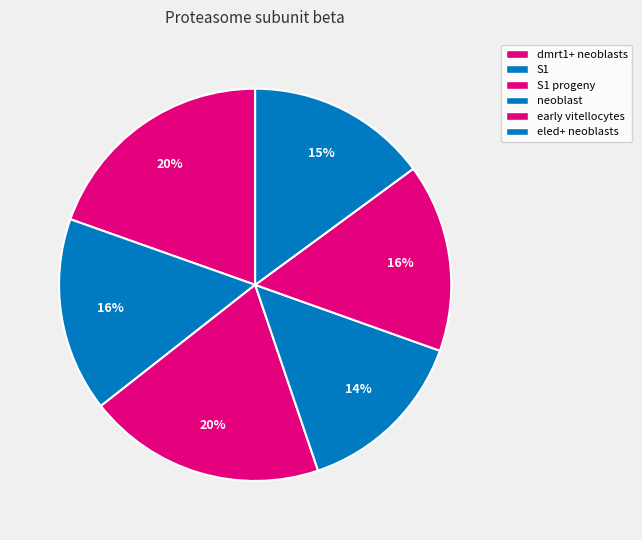

To the nearest percent, what is the average slice percentage?

17%